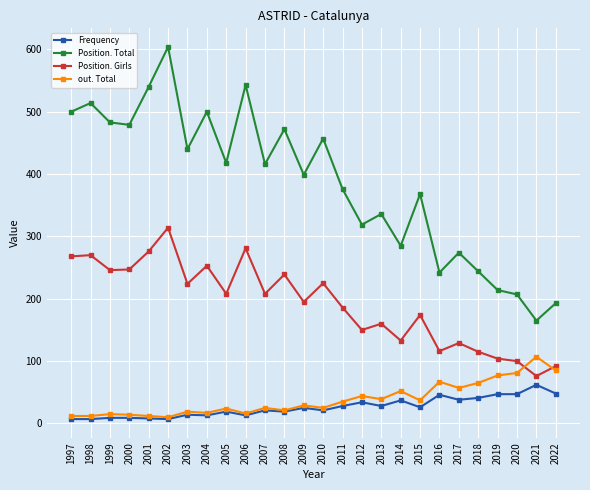

Which series changed the most between 1998 and 2019?

Position. Total